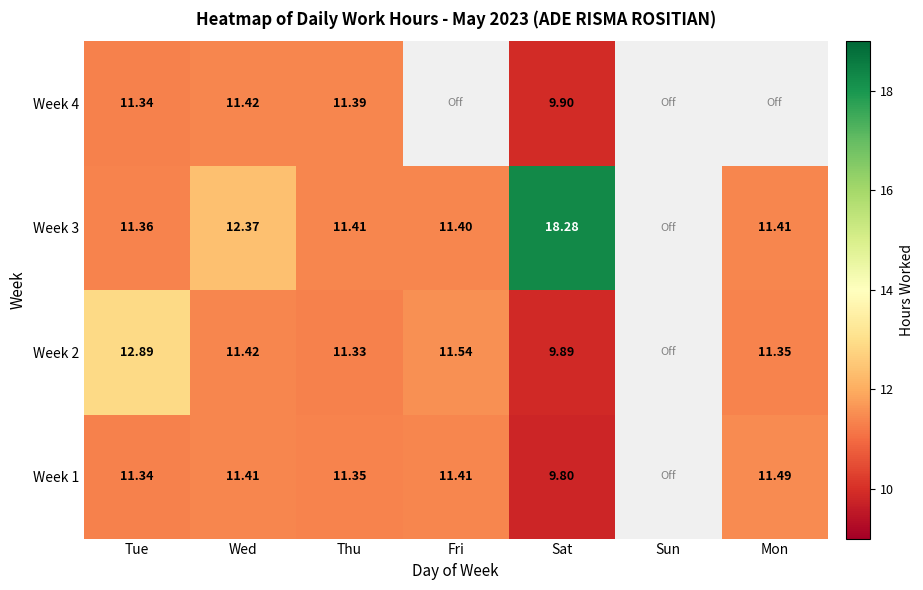

At how many categories does at least one series exceed 1?

6